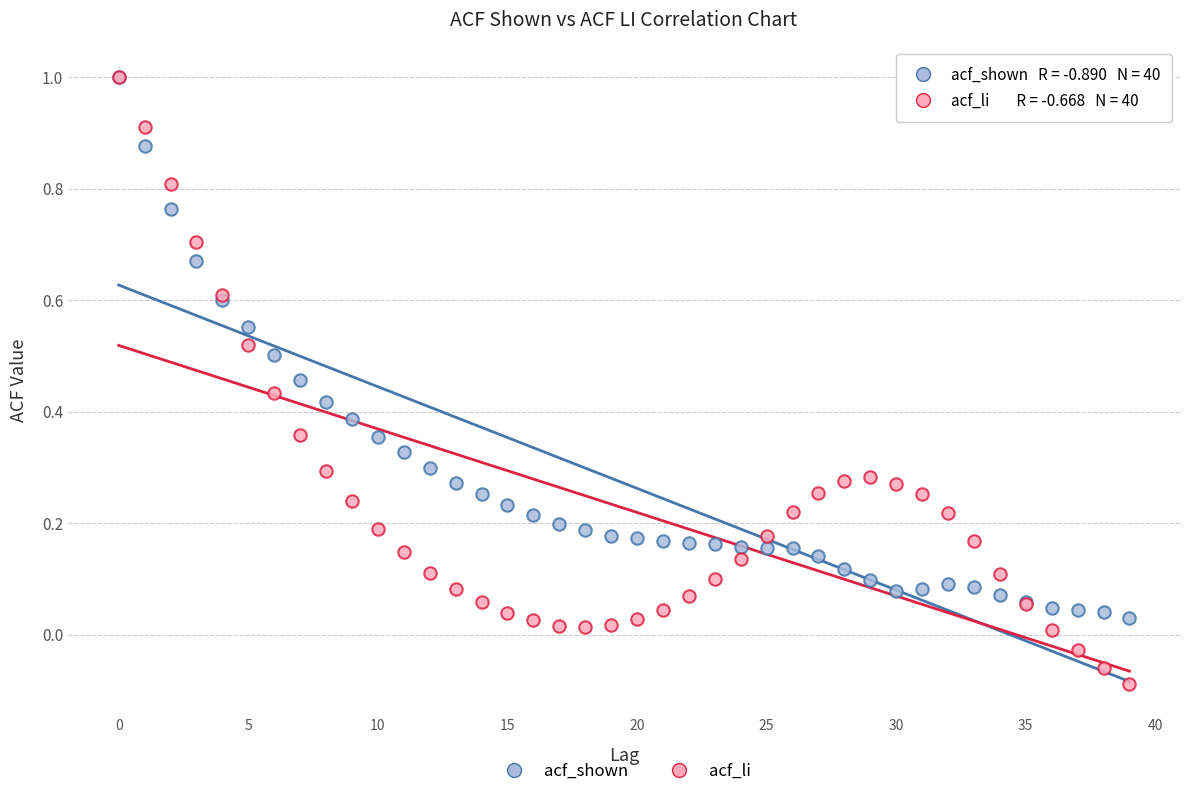

Which series contains the lowest Y value?

acf_li